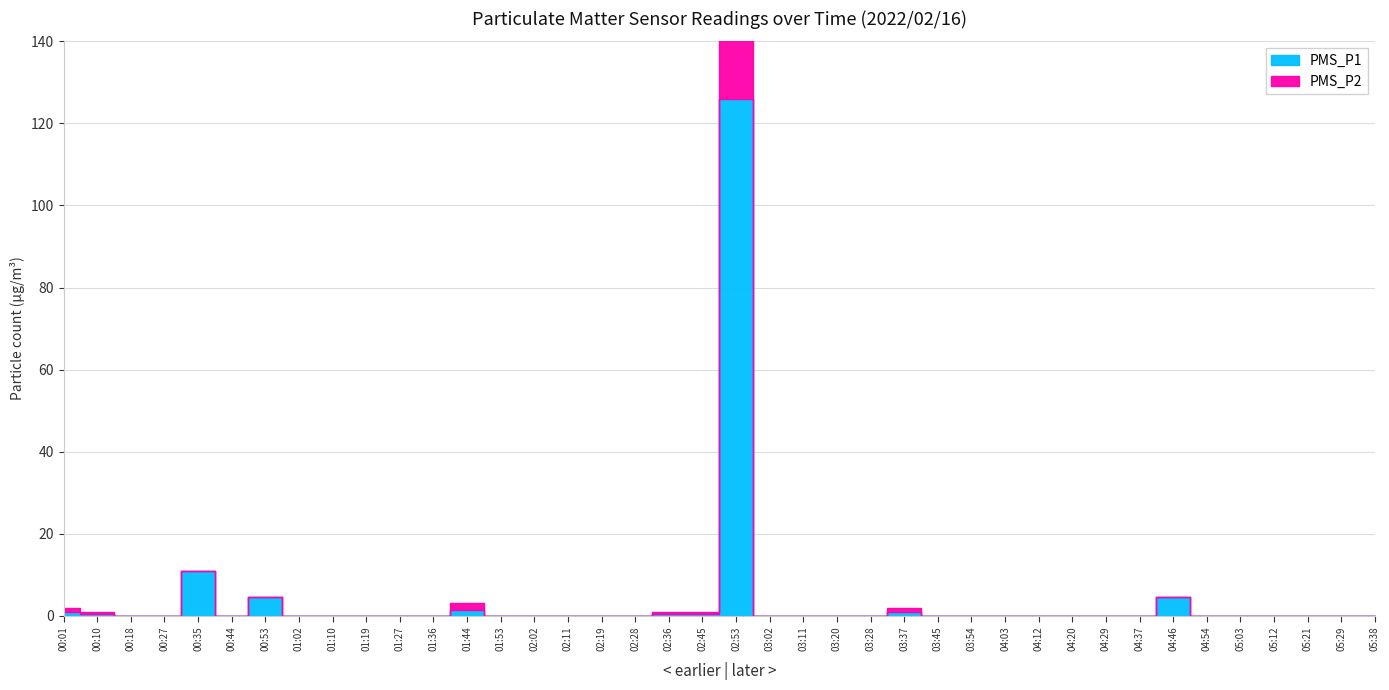

What is the label of the 22nd point from the right?

02:36